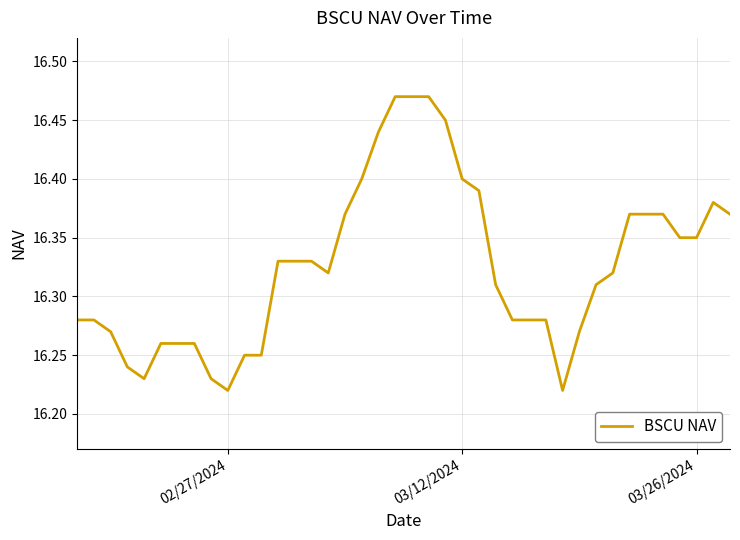

What is the maximum value shown in the chart?

16.5